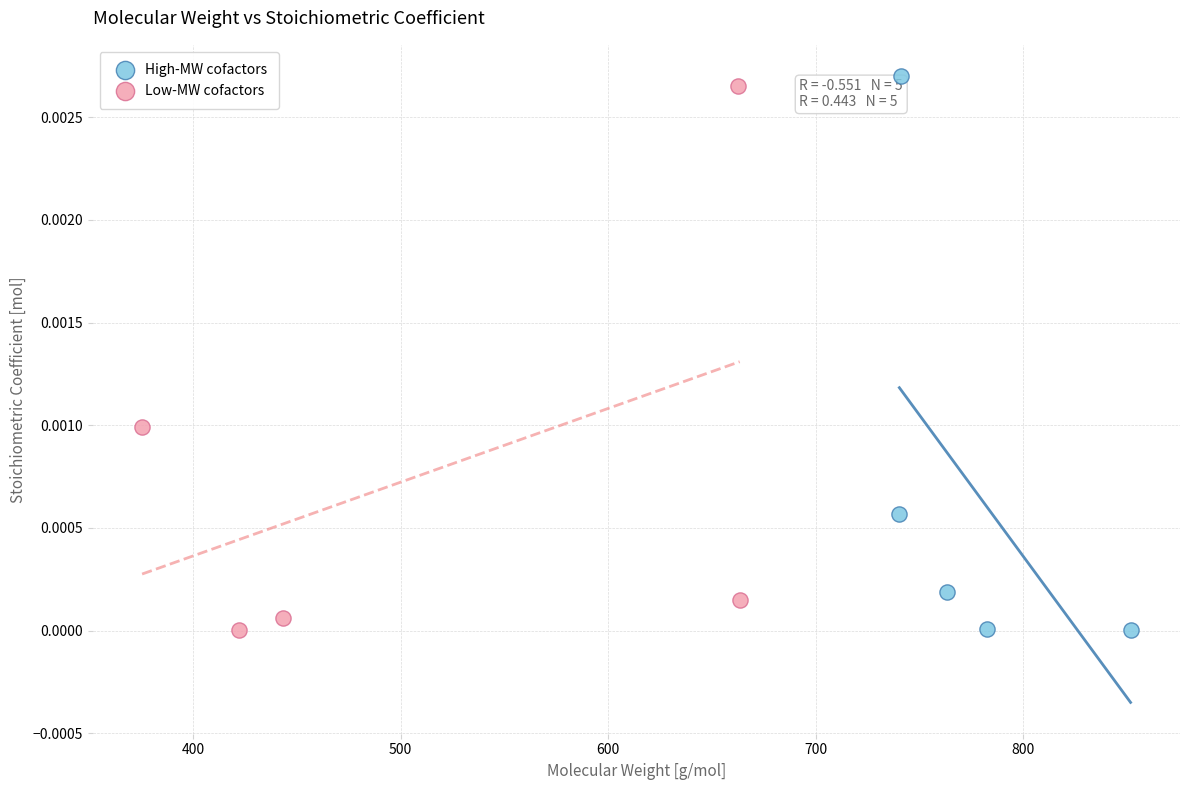

What are all the series names shown in the legend?

High-MW cofactors, Low-MW cofactors